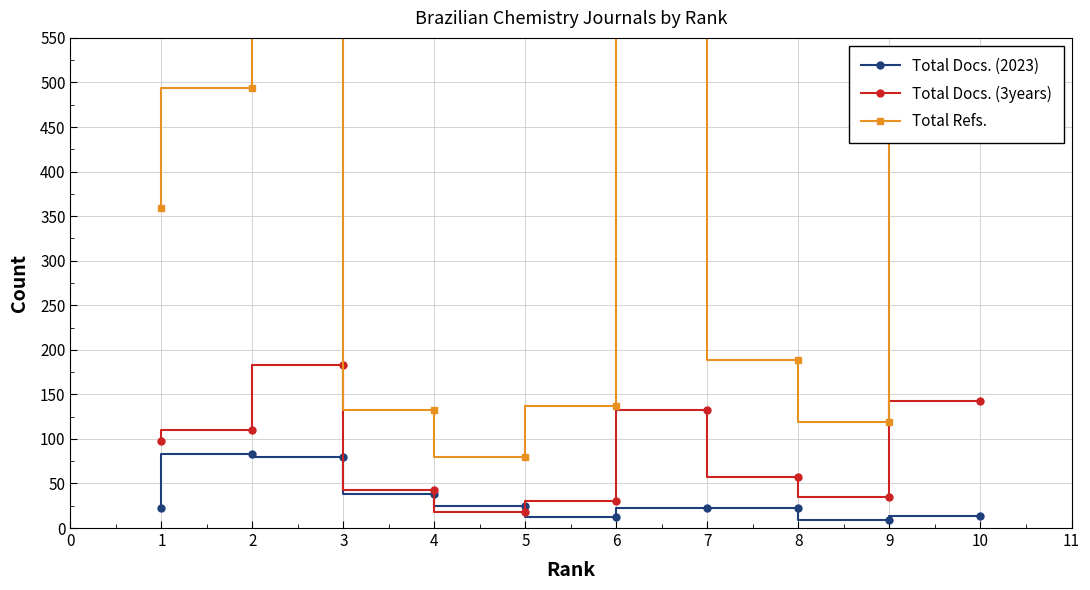

The value of Total Docs. (3years) at 9 is 35. True or false?

True